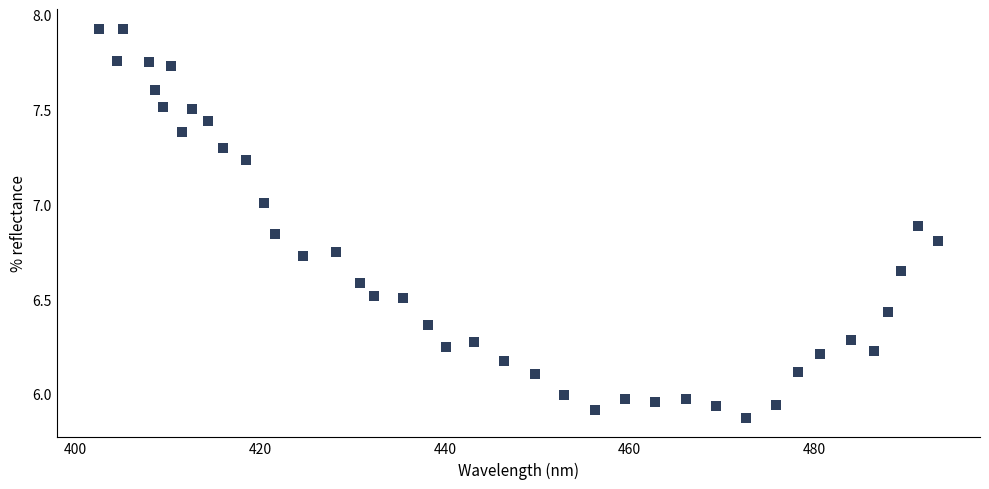

What is the range of Y values (max minus min)?

2.1